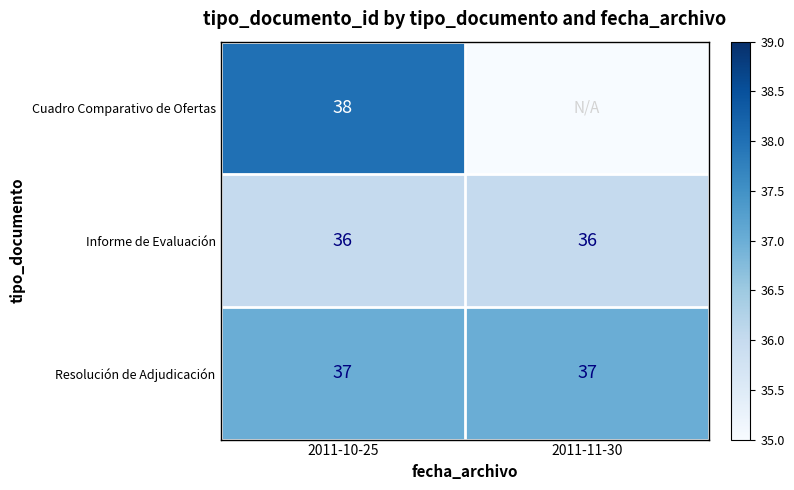

At 2011-10-25, list the series in order from smallest to largest.

Informe de Evaluación, Resolución de Adjudicación, Cuadro Comparativo de Ofertas